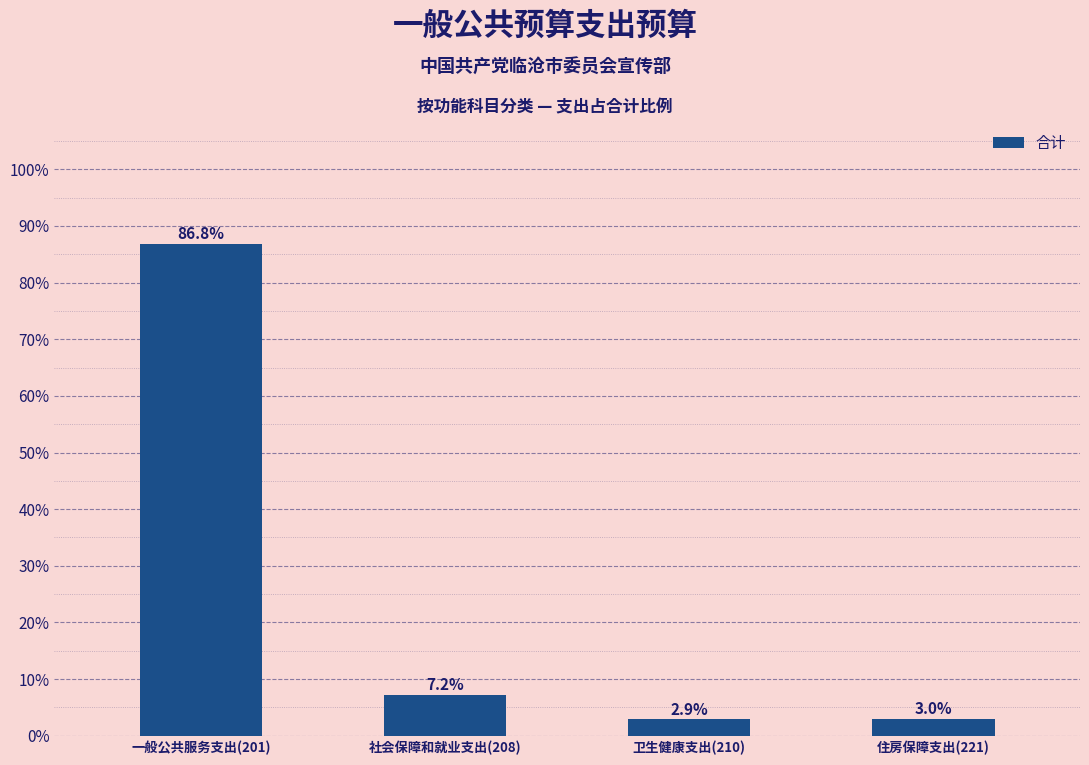

Reading left to right, transcribe all the data shown in this chart.

86.8	7.2	2.9	3.0